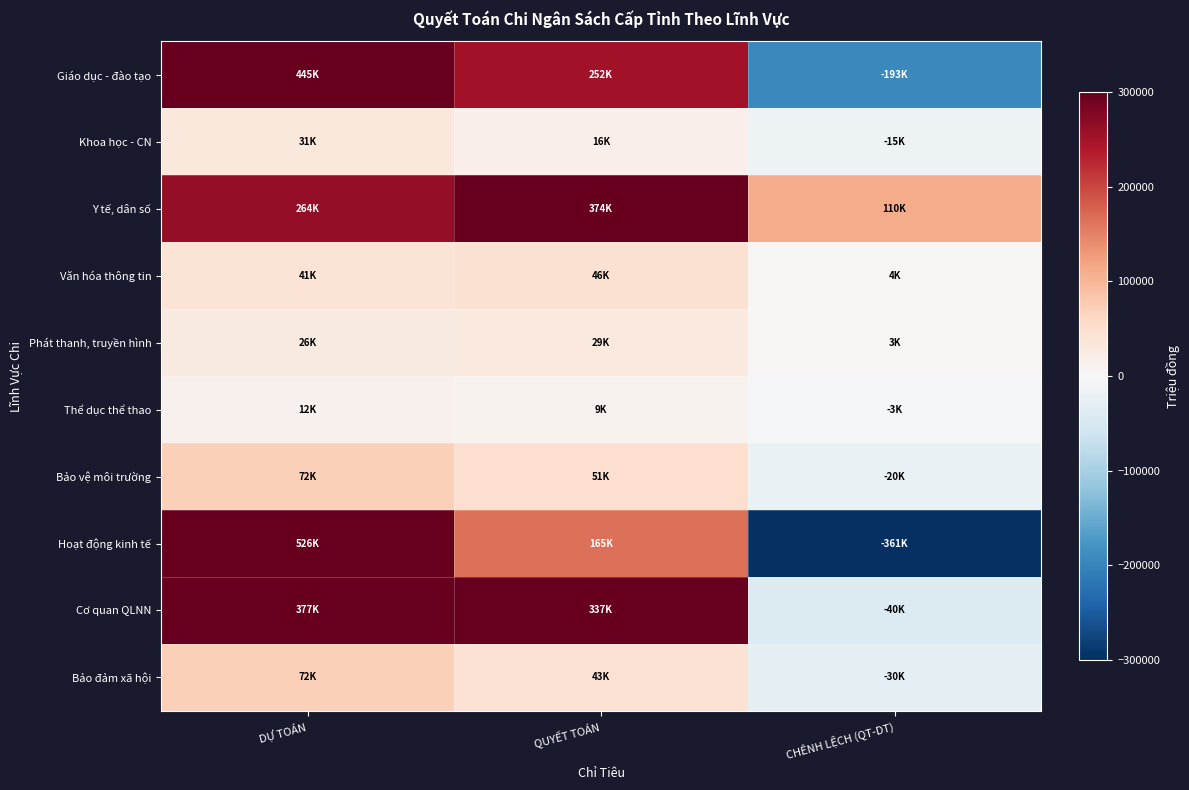

Rank the series at QUYẾT TOÁN from highest to lowest value.

Y tế, dân số, Cơ quan QLNN, Giáo dục - đào tạo, Hoạt động kinh tế, Bảo vệ môi trường, Văn hóa thông tin, Bảo đảm xã hội, Phát thanh, truyền hình, Khoa học - CN, Thể dục thể thao